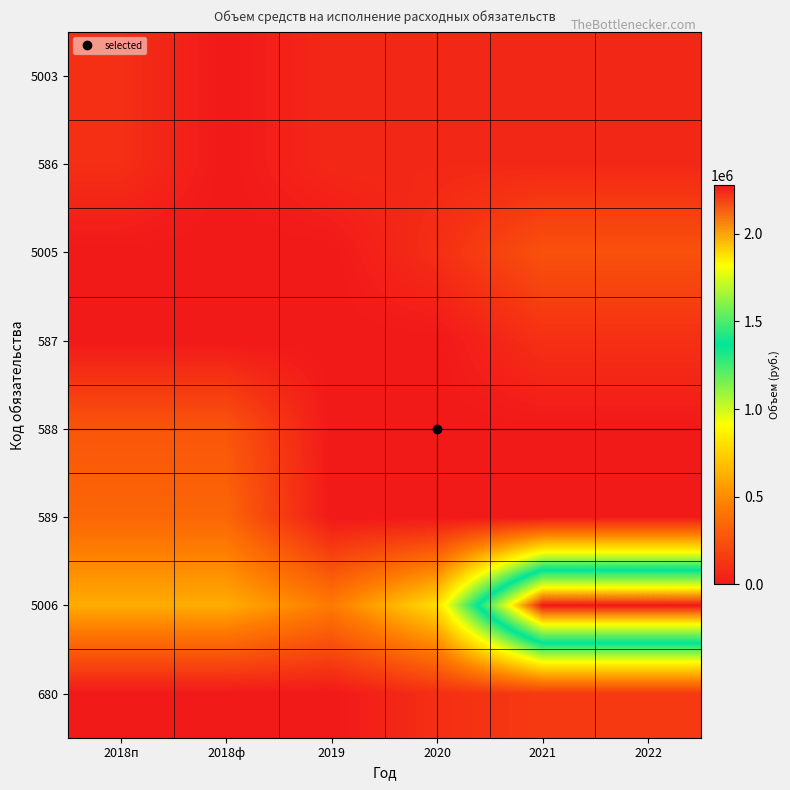

What is the difference between the highest and lowest values at 2022?

2278300